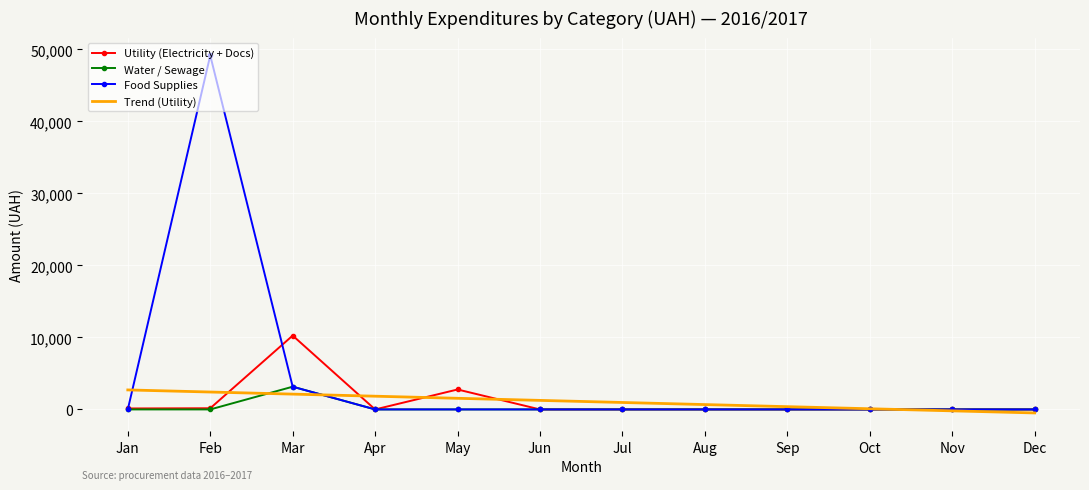

After their last crossing, which series has the higher values: Water / Sewage or Trend (Utility)?

Water / Sewage